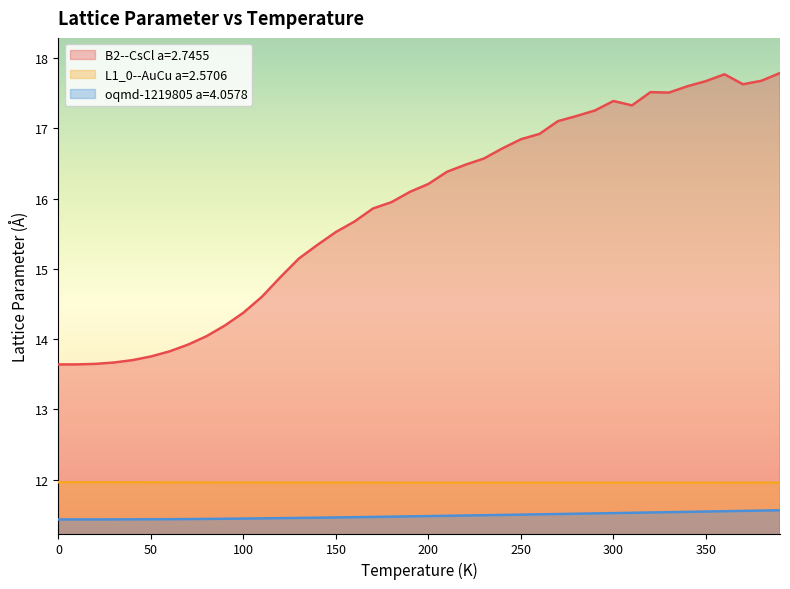

The value of L1_0--AuCu a=2.5706 at 200 is 3.6. True or false?

False